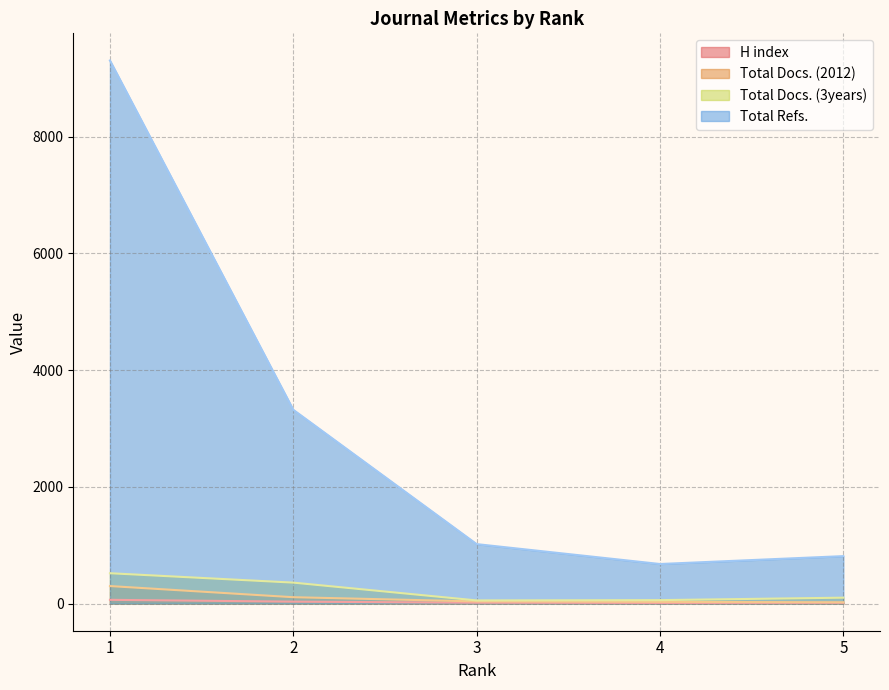

Where is the first local minimum for H index?

4